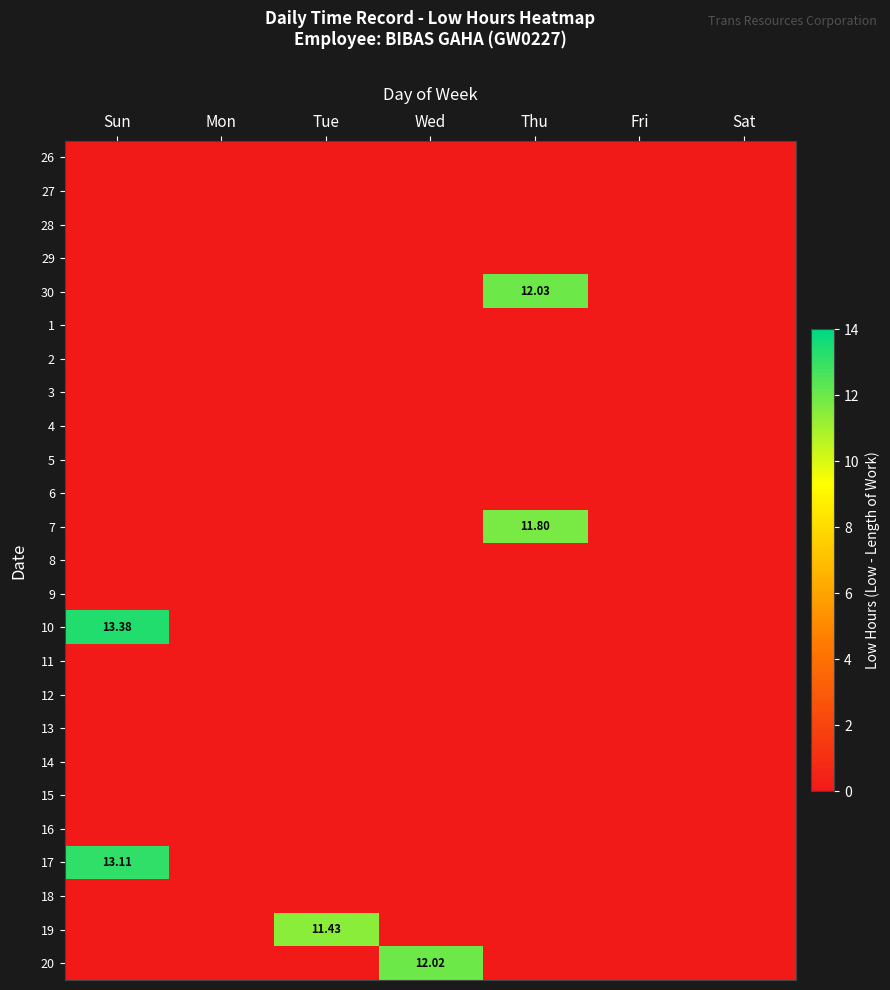

List the labels in order of 5 value, smallest first.

Sun, Mon, Tue, Wed, Thu, Fri, Sat